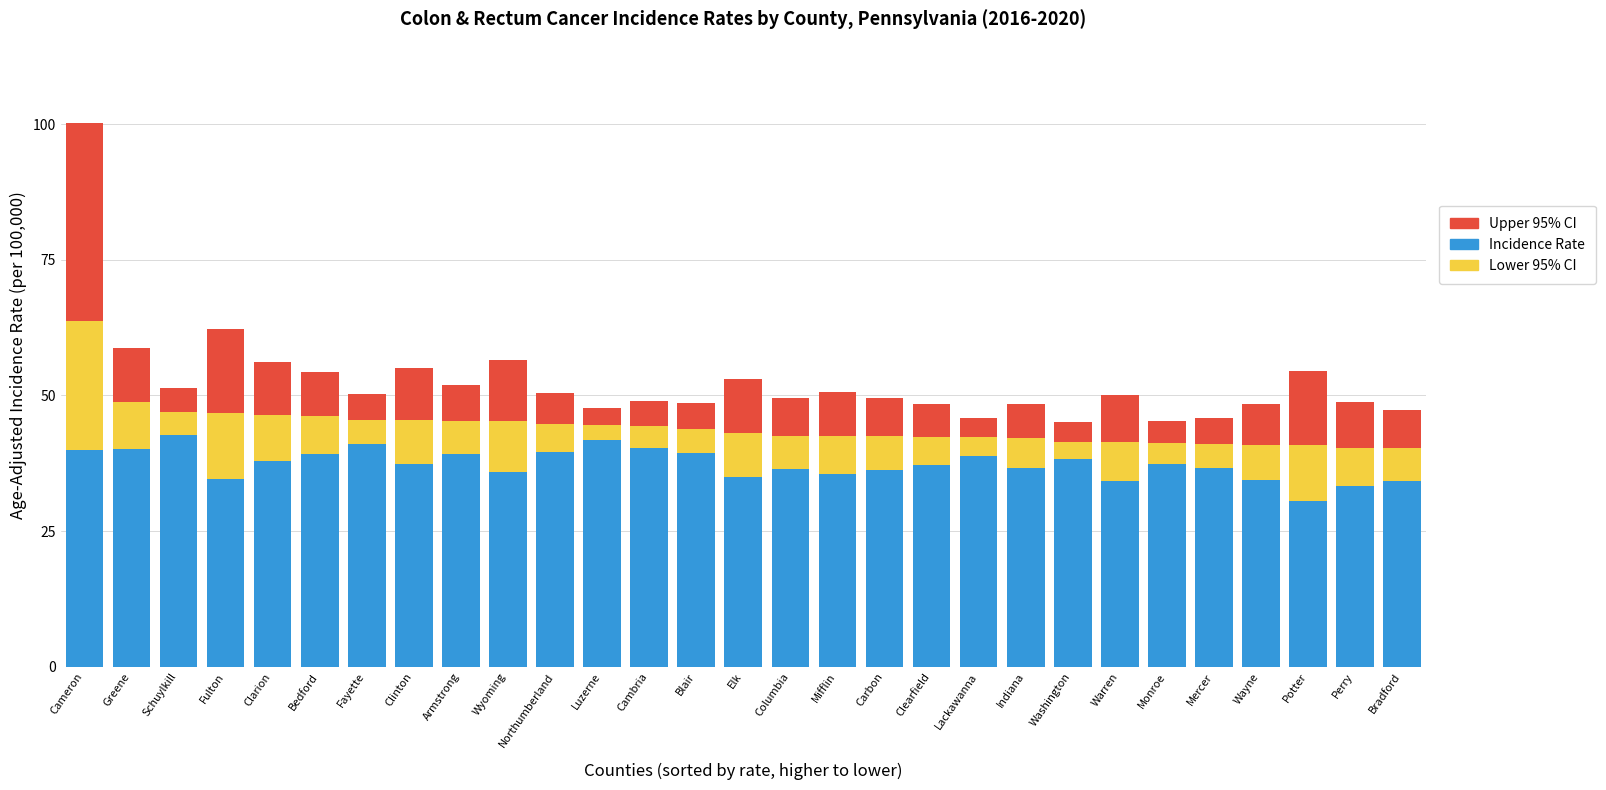

What is the maximum value for Lower 95% CI?

42.7